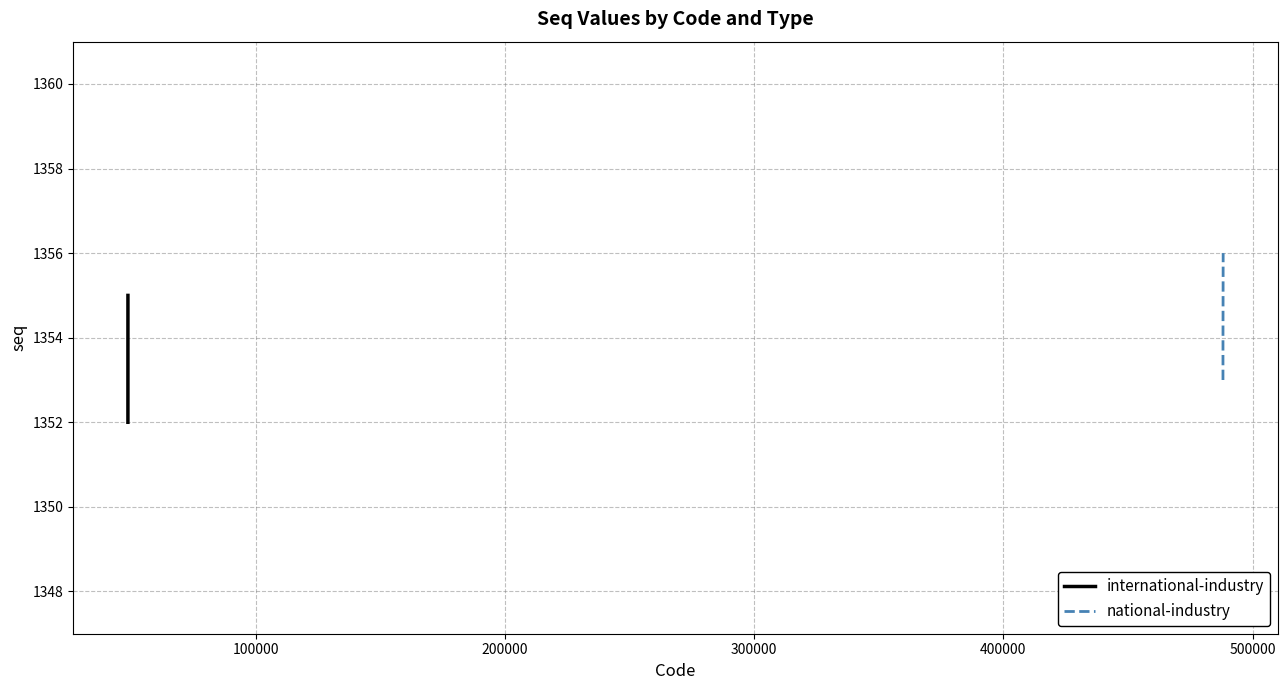

What is the difference between the maximum and minimum values?

3